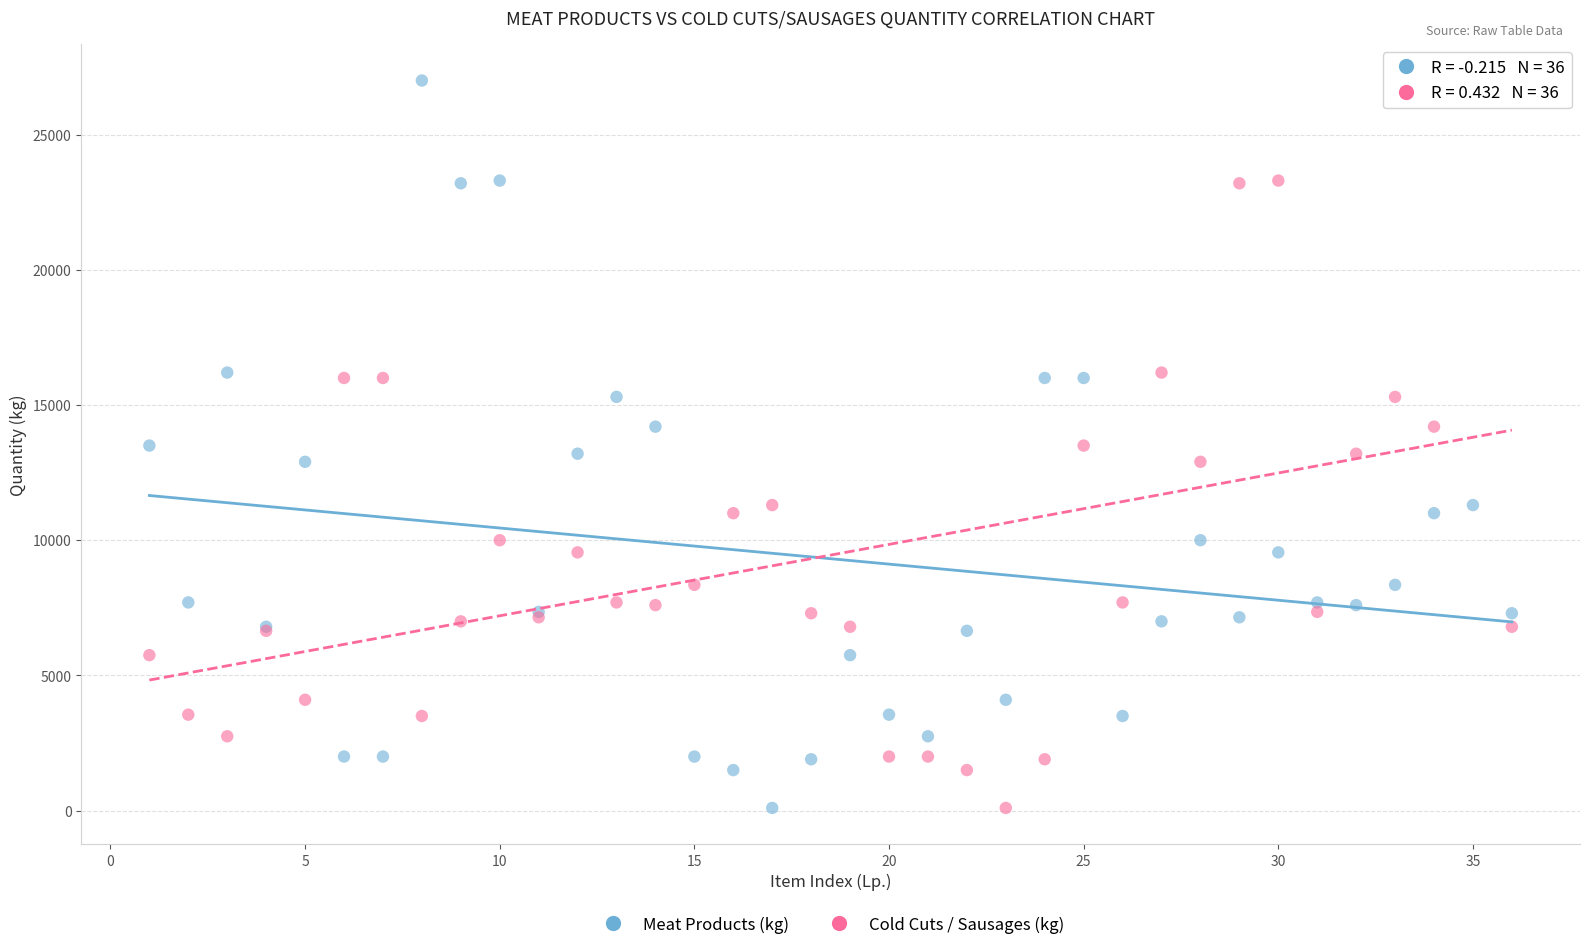

What is the X range (max minus min) for the scatter plot?

35